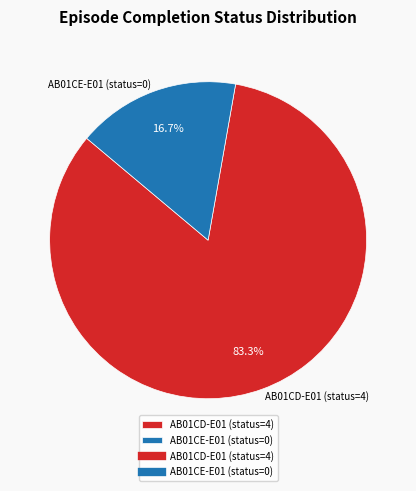

What percentage do AB01CE-E01 (status=0) and AB01CD-E01 (status=4) together represent?

100.0%